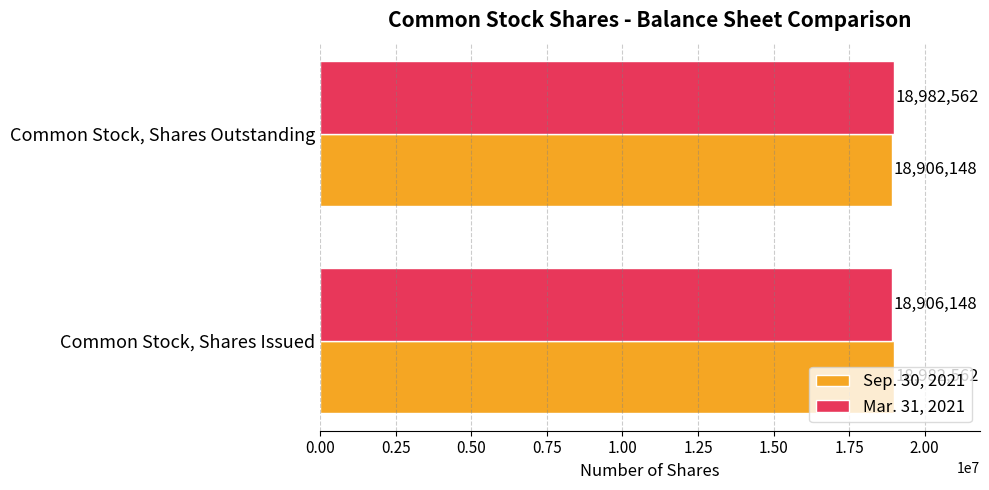

What is the average value of the Mar. 31, 2021 series?

18944355